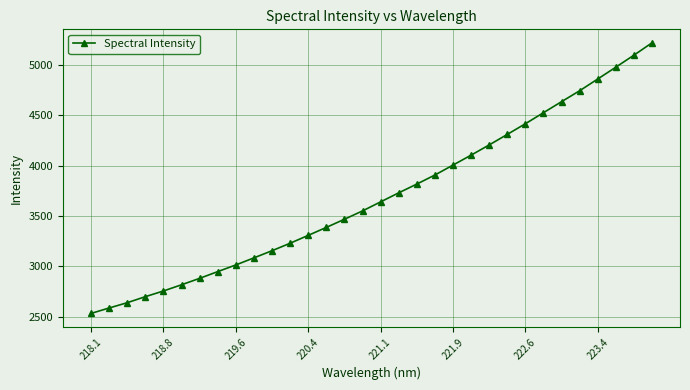

How many values exceed 3639?

16